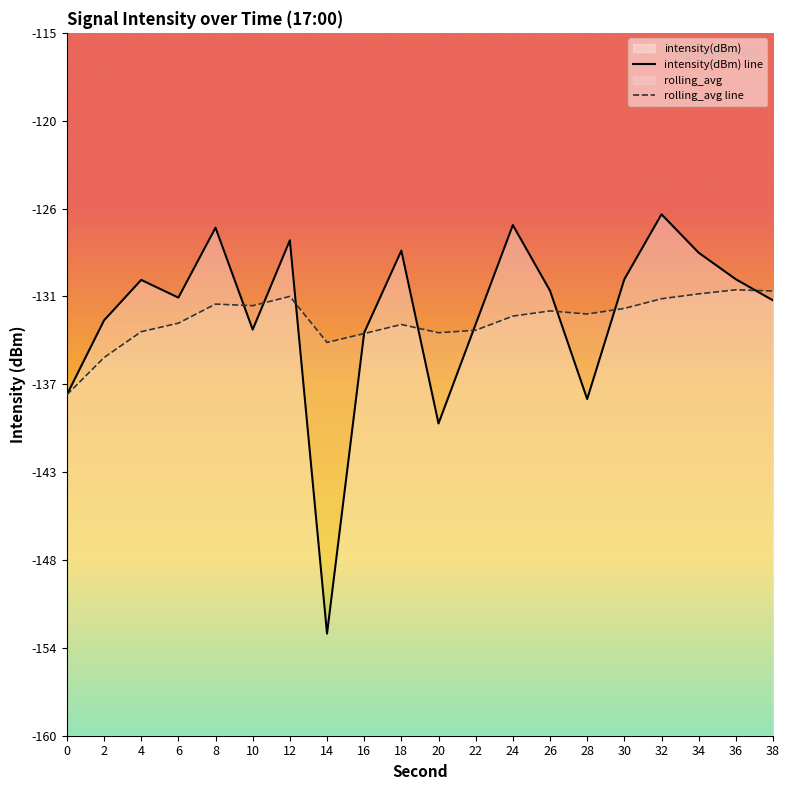

At how many categories does at least one series exceed -128?

3